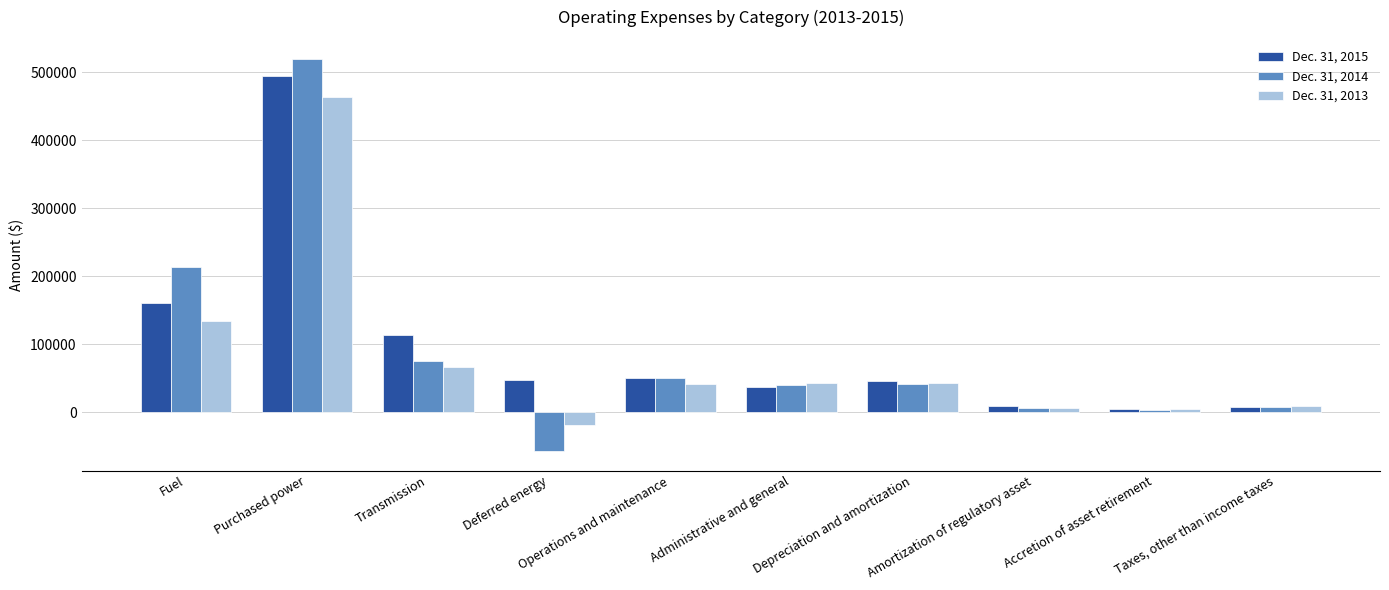

What is the label of the 5th bar from the left?

Operations and maintenance